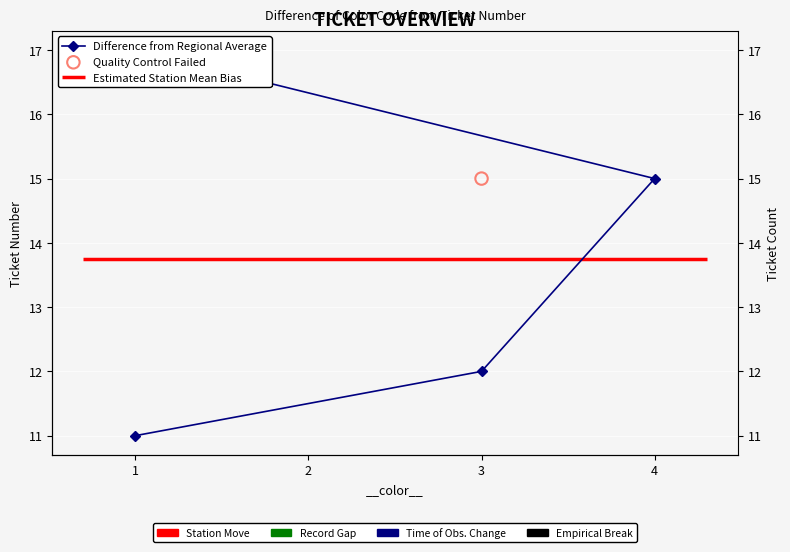

What is the change in value from 1 to 3?

+1